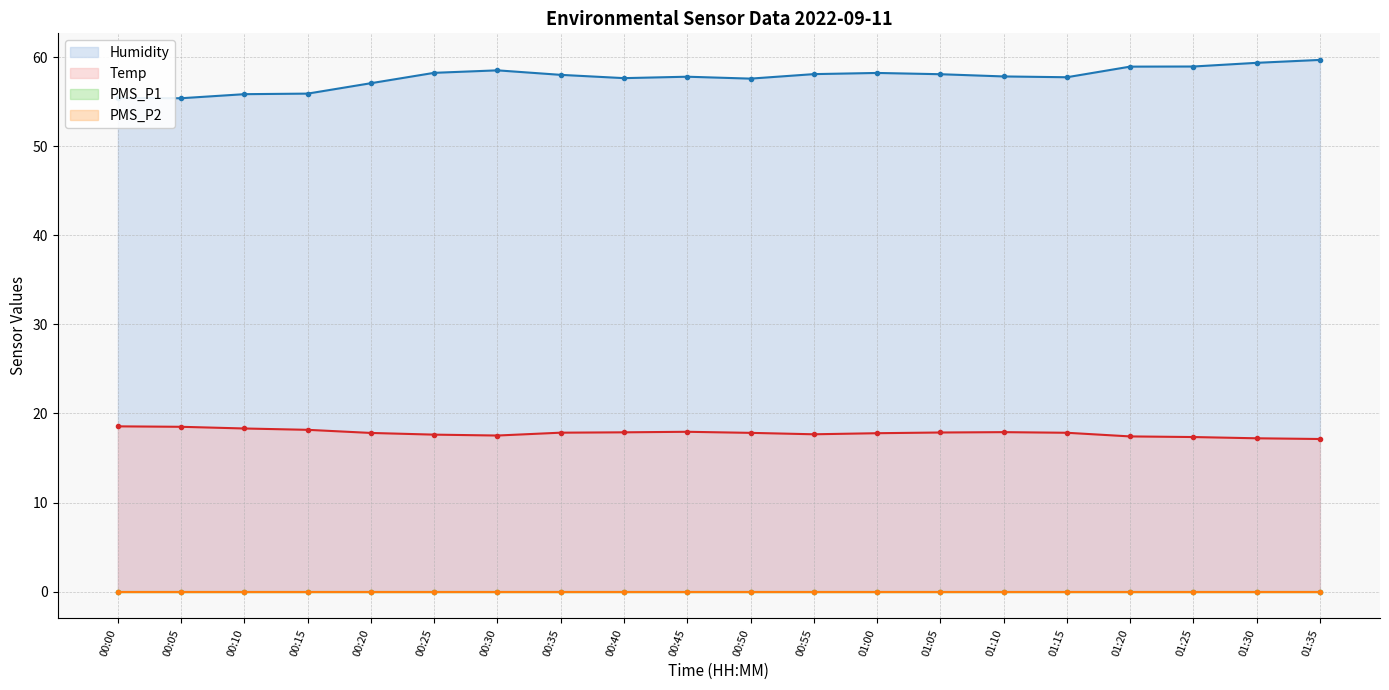

What is the average value of the Temp series?

17.8